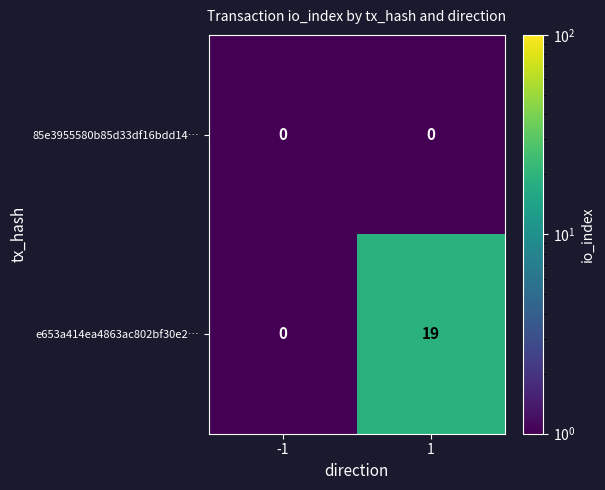

What is the maximum value shown in the chart?

19